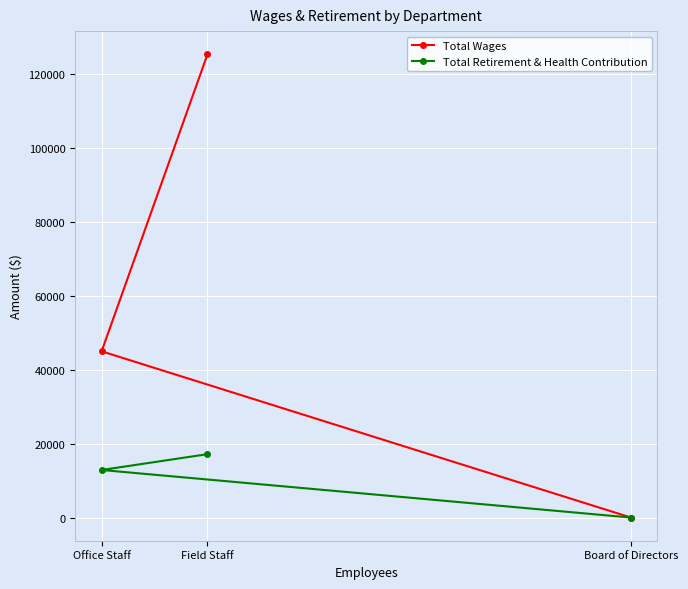

At which label does Total Retirement & Health Contribution reach its minimum?

Board of Directors